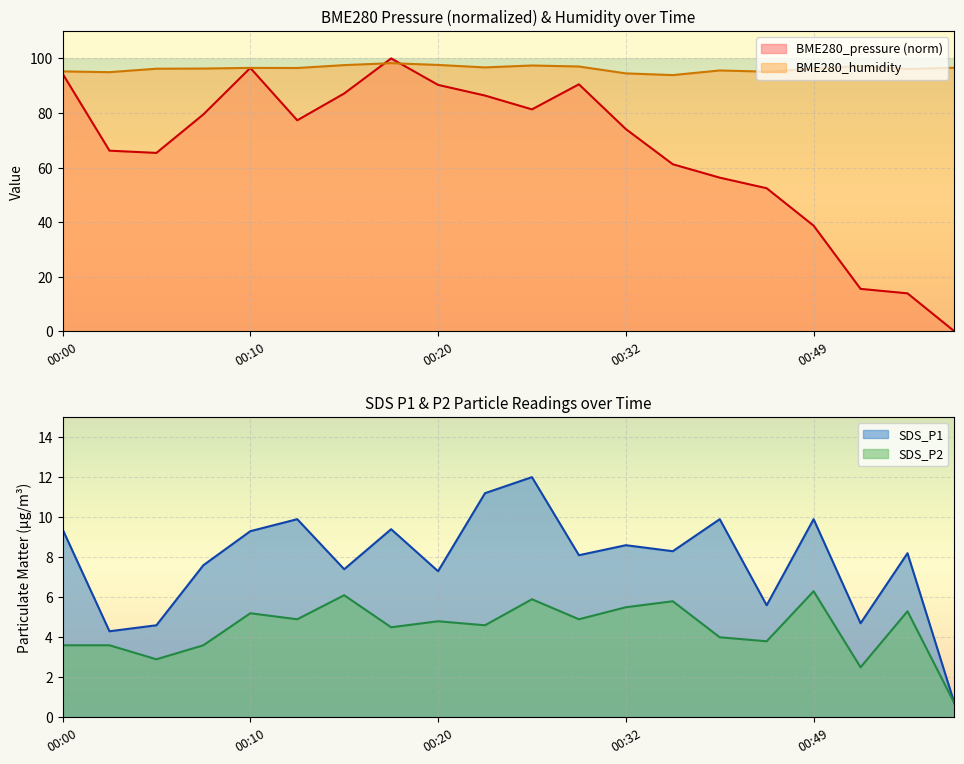

The value of BME280_humidity at 00:54 is 97.2. True or false?

True